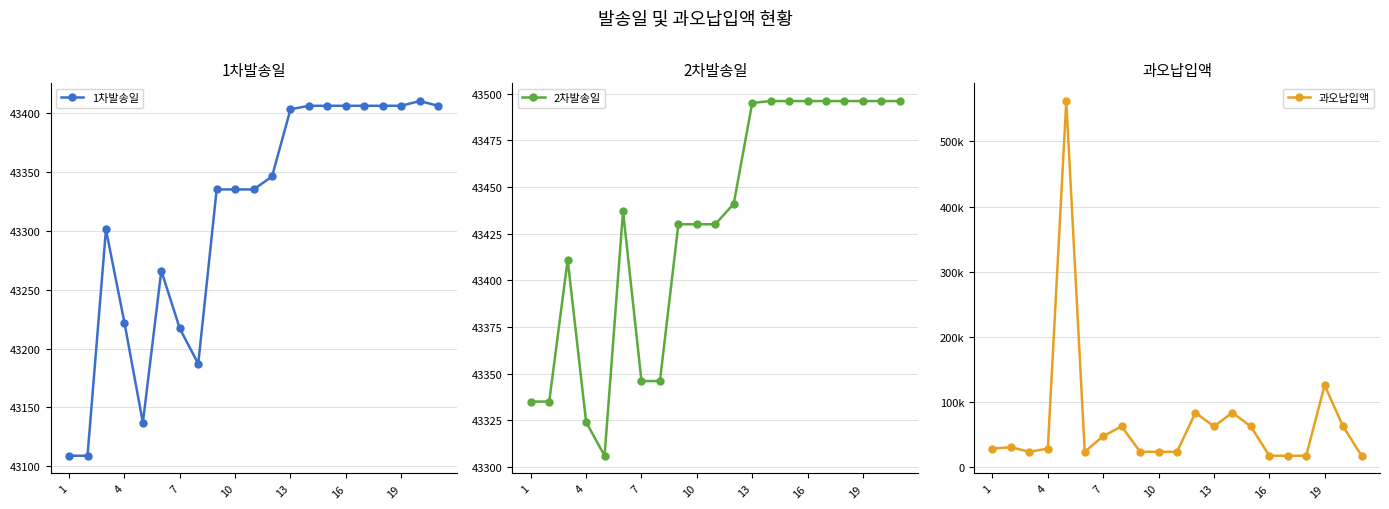

At 14, list the series in order from smallest to largest.

1차발송일, 2차발송일, 과오납입액